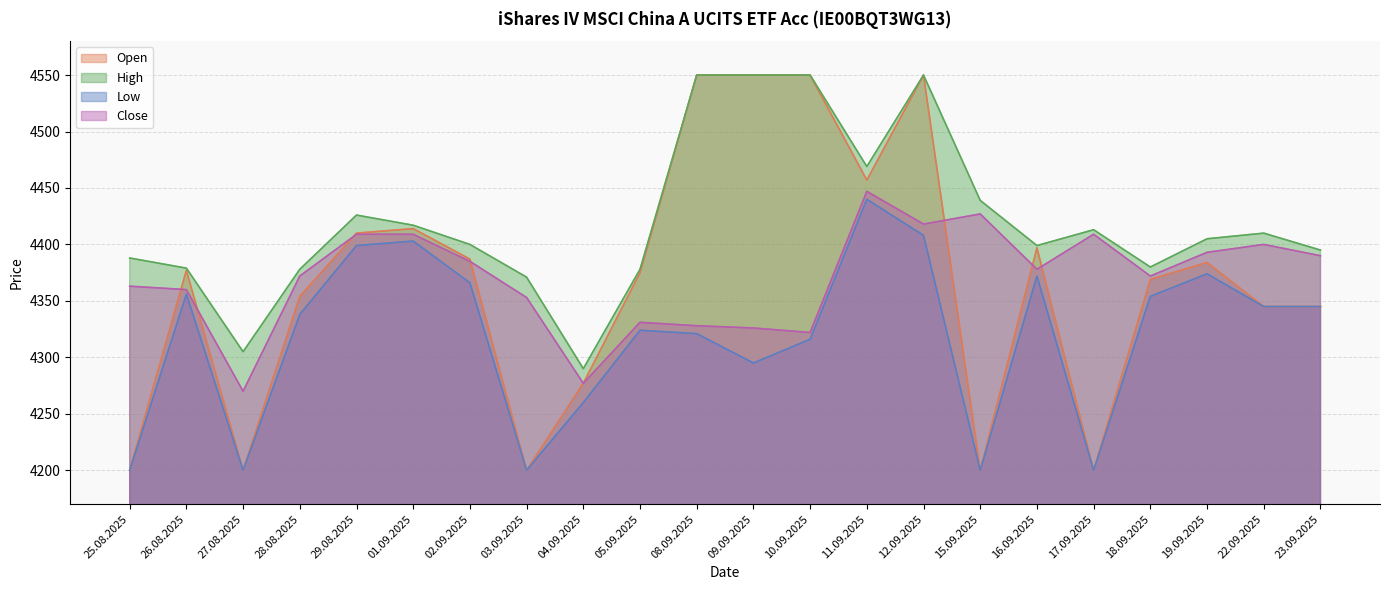

List the series in order of their peak value, lowest first.

Low, Close, Open, High